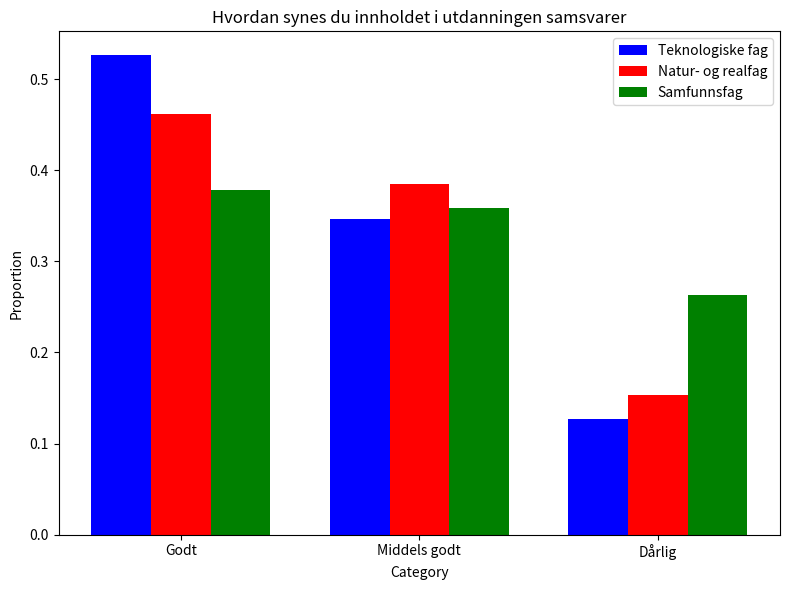

Which series has the widest spread of values?

Teknologiske fag